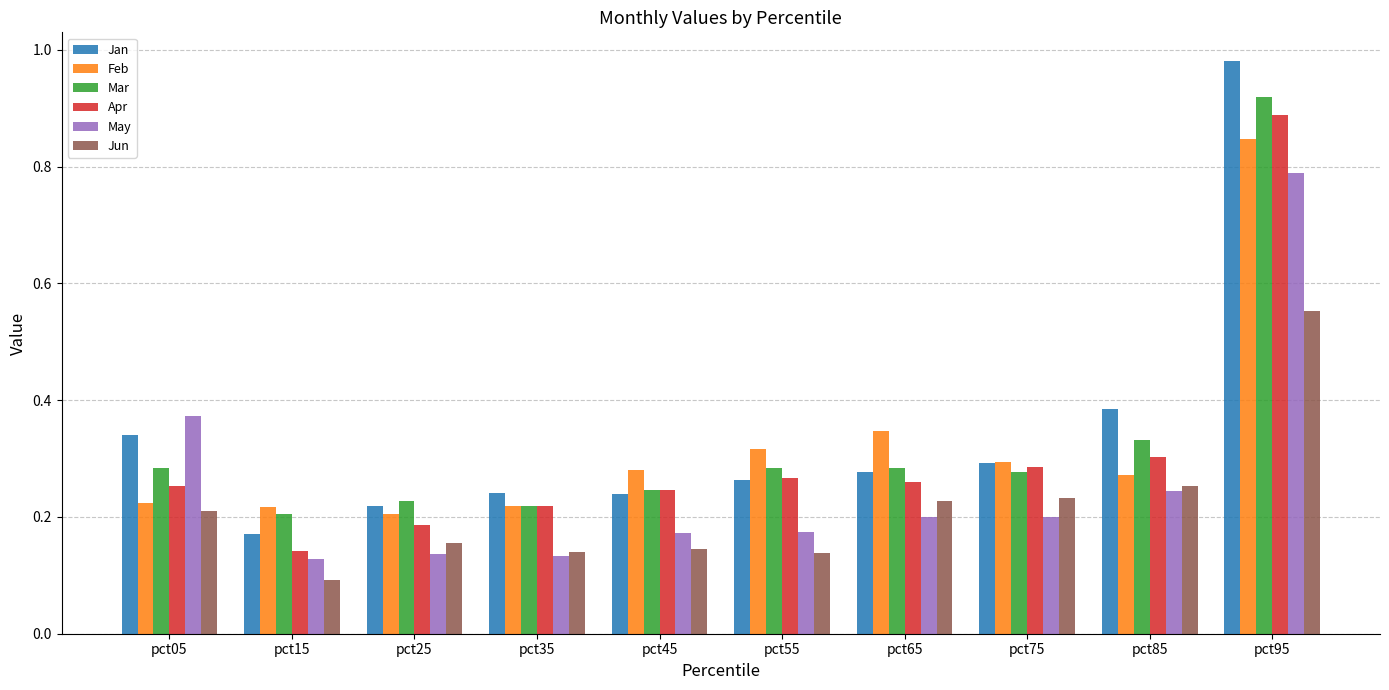

At which category does the chart reach its peak across all series?

pct95